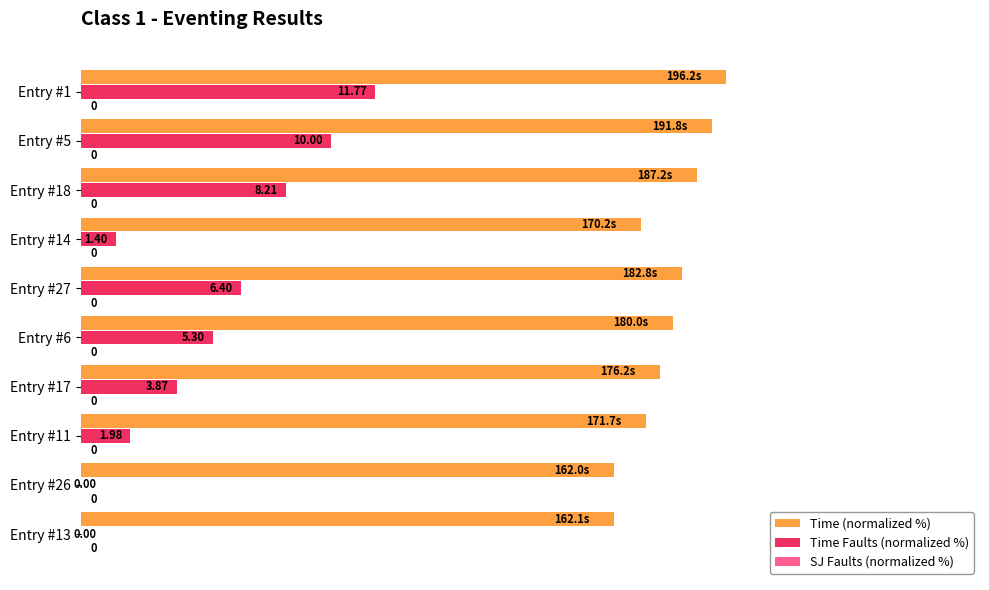

Which series changed the most between Entry #26 and Entry #17?

Time Faults (normalized %)